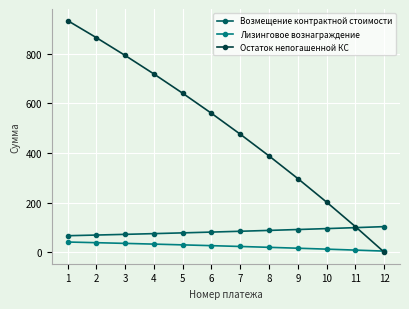

True or false: Возмещение контрактной стоимости and Лизинговое вознаграждение intersect in this chart.

False